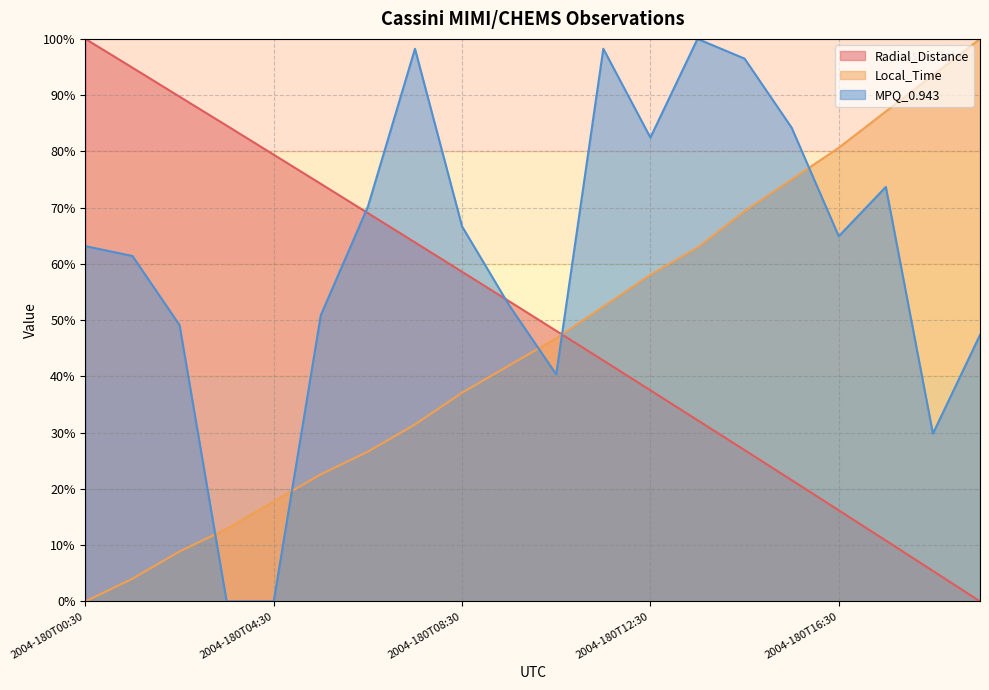

Does the chart display data point markers on the line(s)?

No